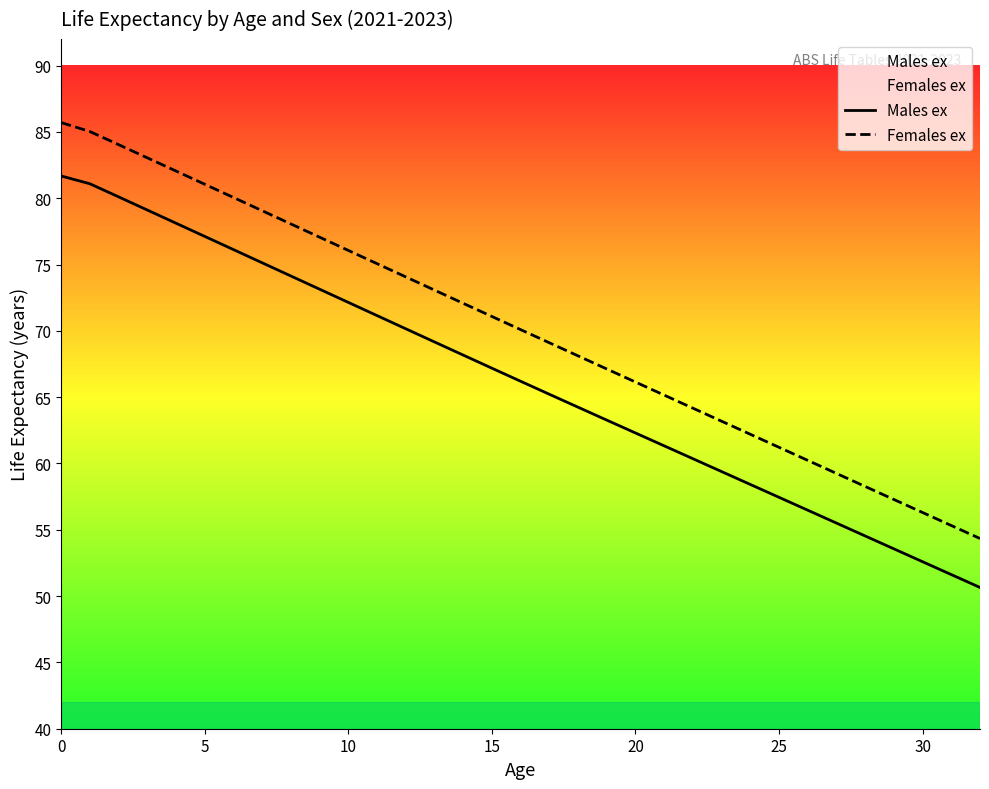

What is the difference between the maximum and second lowest values in the Males ex series?

30.1